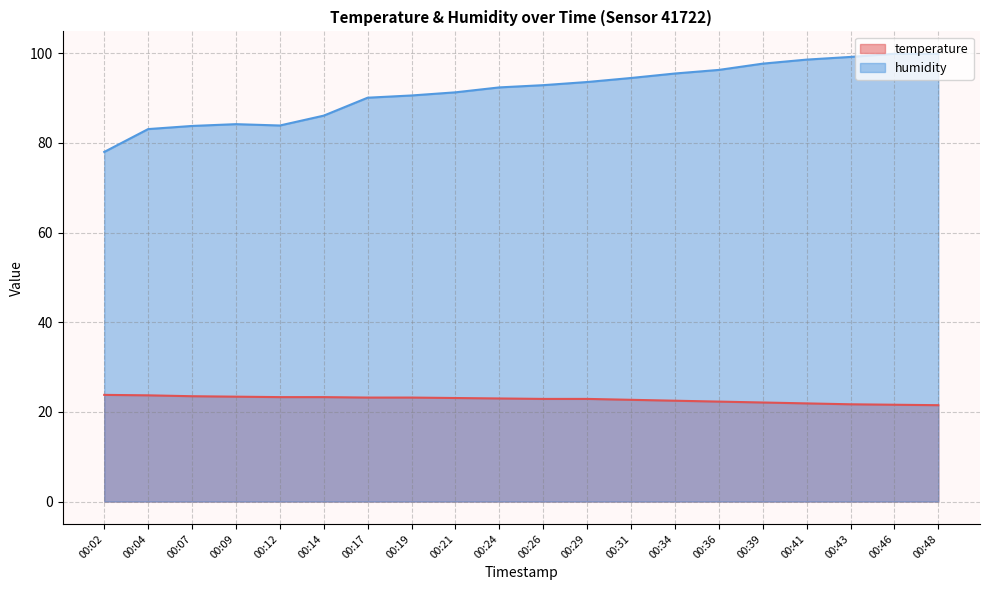

What is the value of the temperature point at the 18th from the left?

21.7